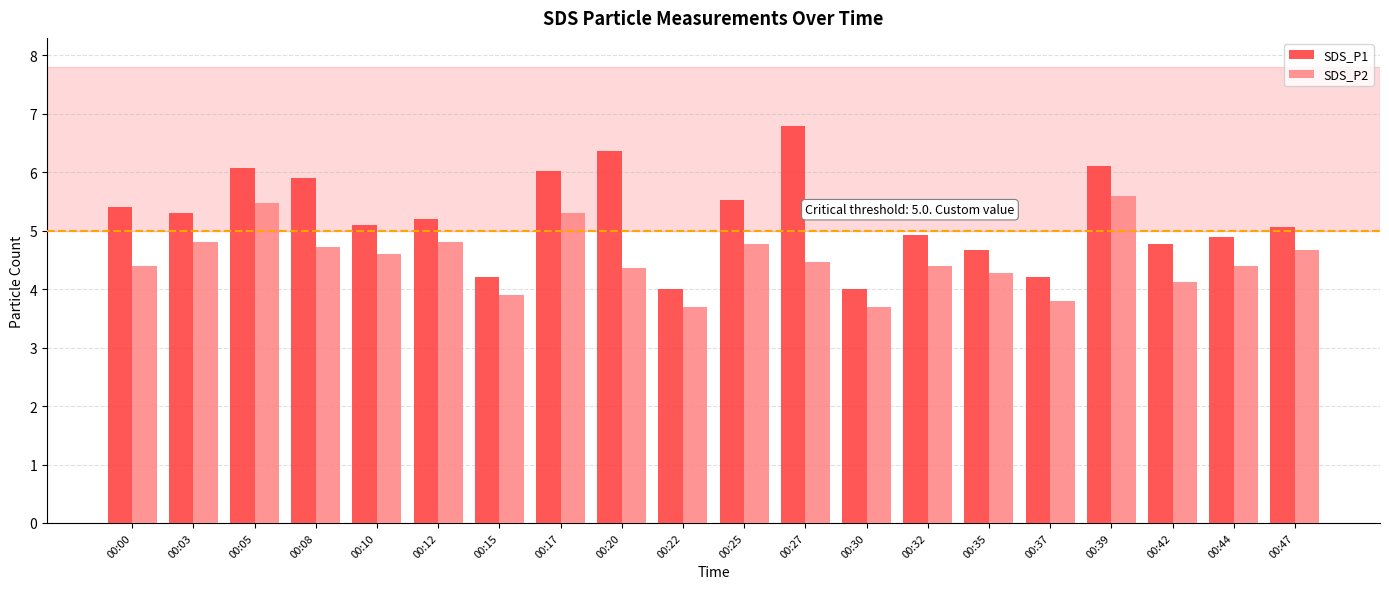

Is it true that SDS_P2 equals 3.7 at 00:22?

True